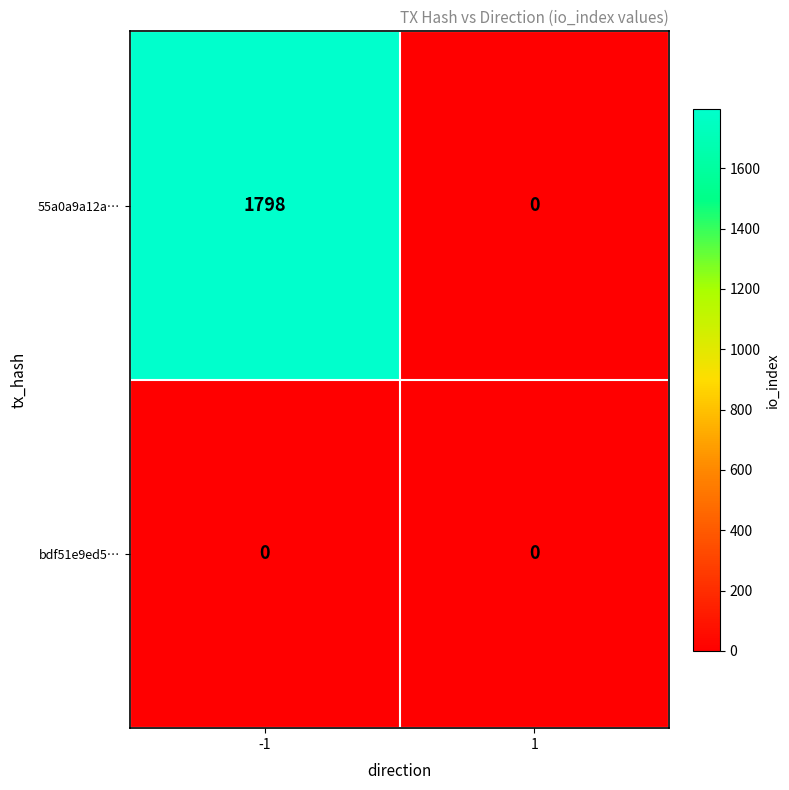

Which series has the largest total across all categories?

55a0a9a12a…